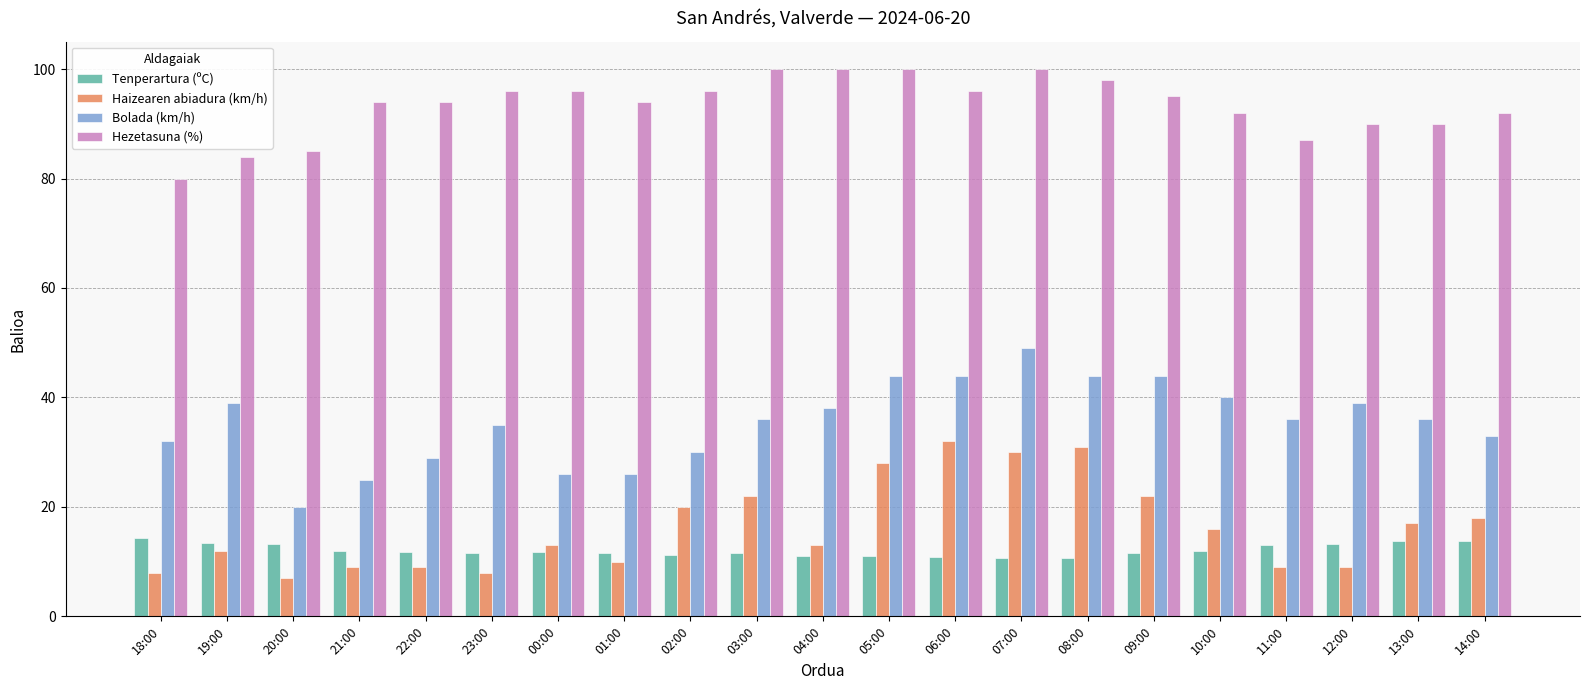

What is the highest value of the Tenperartura (ºC) series?

14.3